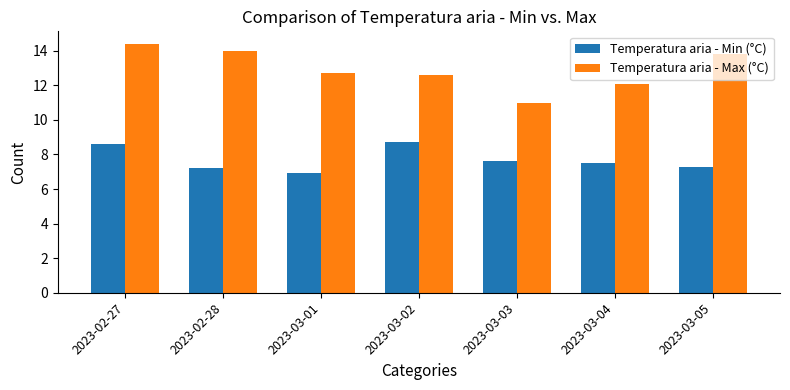

Reading right to left, what are all the values shown in this chart?

Temperatura aria - Min (°C): 2023-03-05=7.3	2023-03-04=7.5	2023-03-03=7.6	2023-03-02=8.7	2023-03-01=6.9	2023-02-28=7.2	2023-02-27=8.6
Temperatura aria - Max (°C): 2023-03-05=13.8	2023-03-04=12.1	2023-03-03=11.0	2023-03-02=12.6	2023-03-01=12.7	2023-02-28=14.0	2023-02-27=14.4